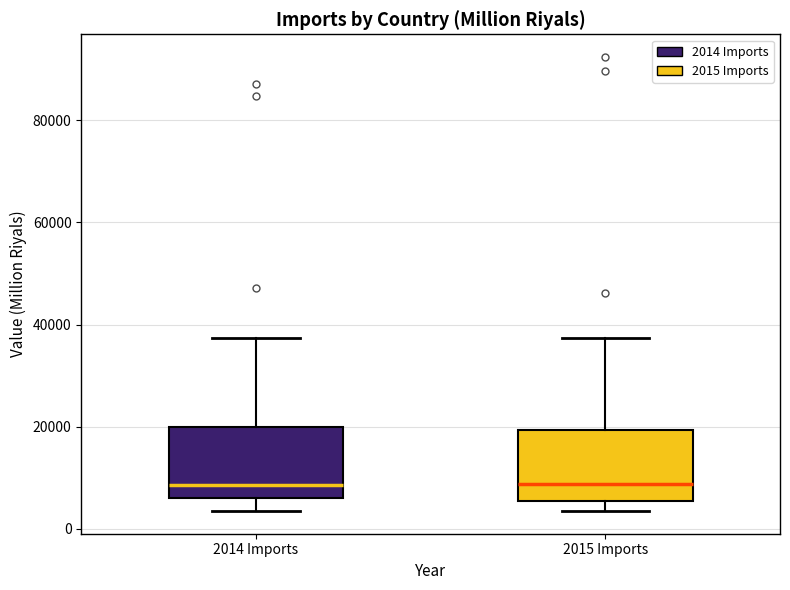

Where does the median line of the box for 2014 Imports sit on the y-axis? The values are not printed on the chart, so give them approximately, as read against the axis.

8000